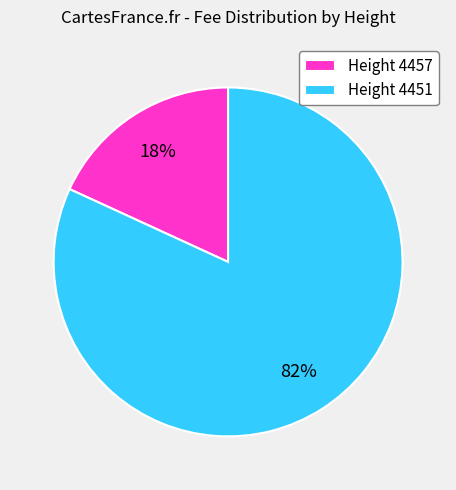

To the nearest percent, what is the combined percentage of Height 4451 and Height 4457?

100%